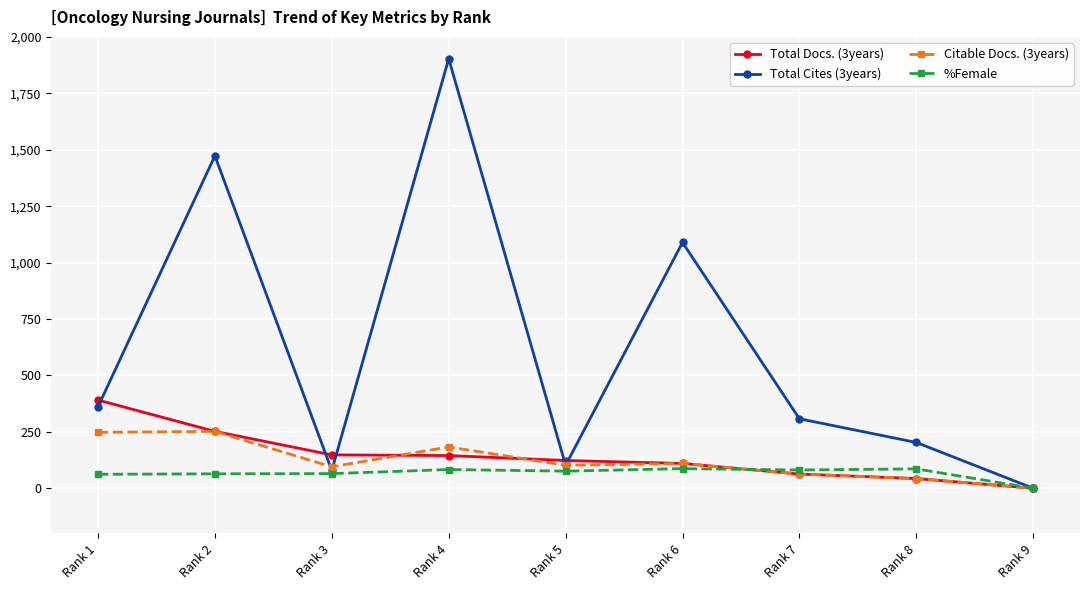

Where is the first local minimum for Total Cites (3years)?

Rank 3